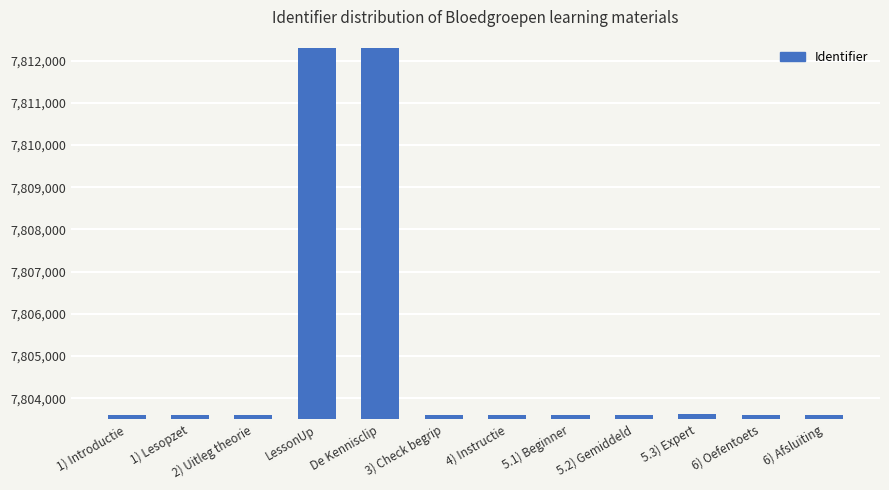

What is the sum of all values?

93660723